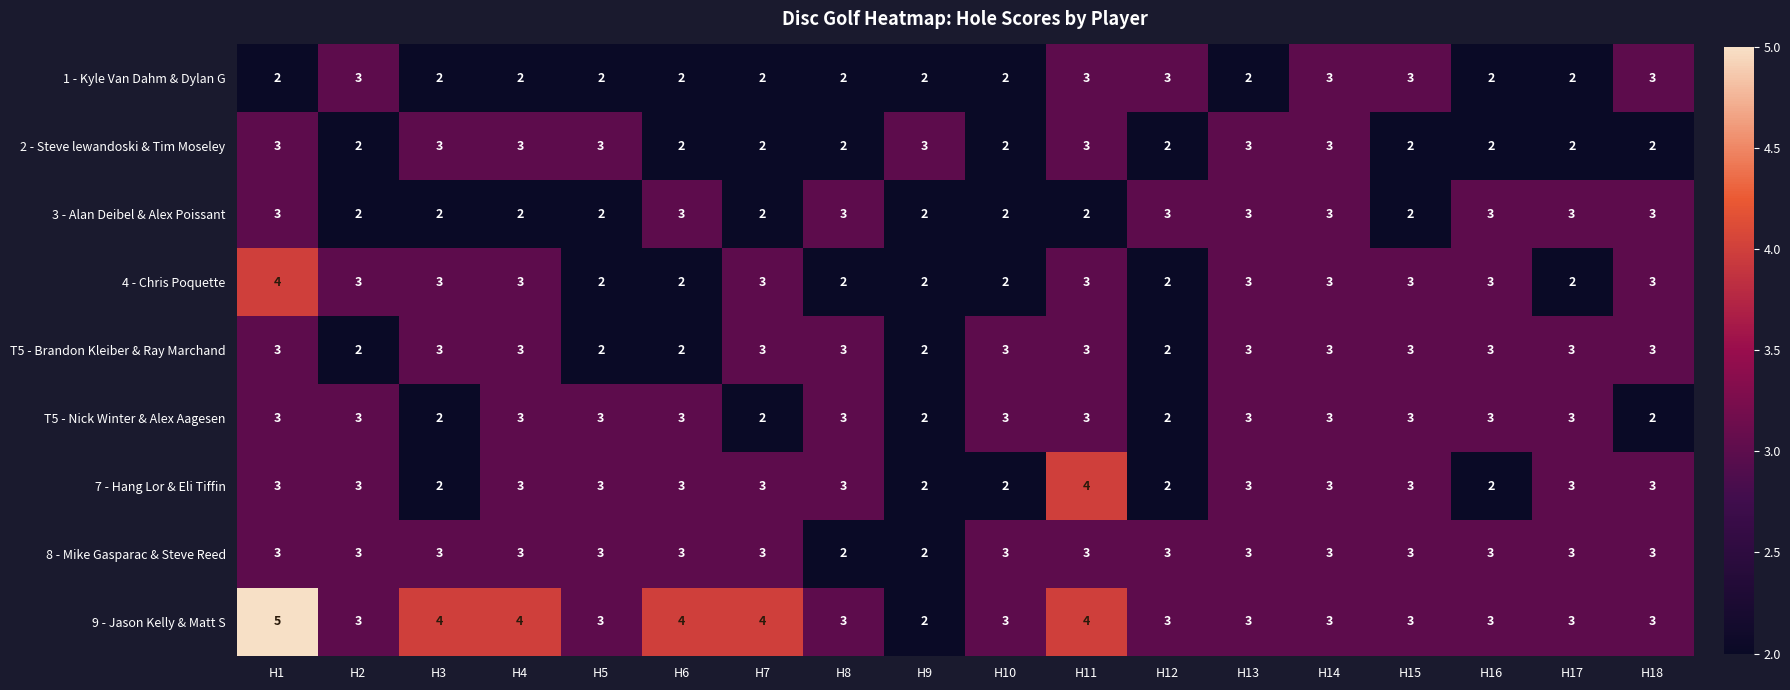

What is the sum of the 9 - Jason Kelly & Matt S values at H10 and H4?

7